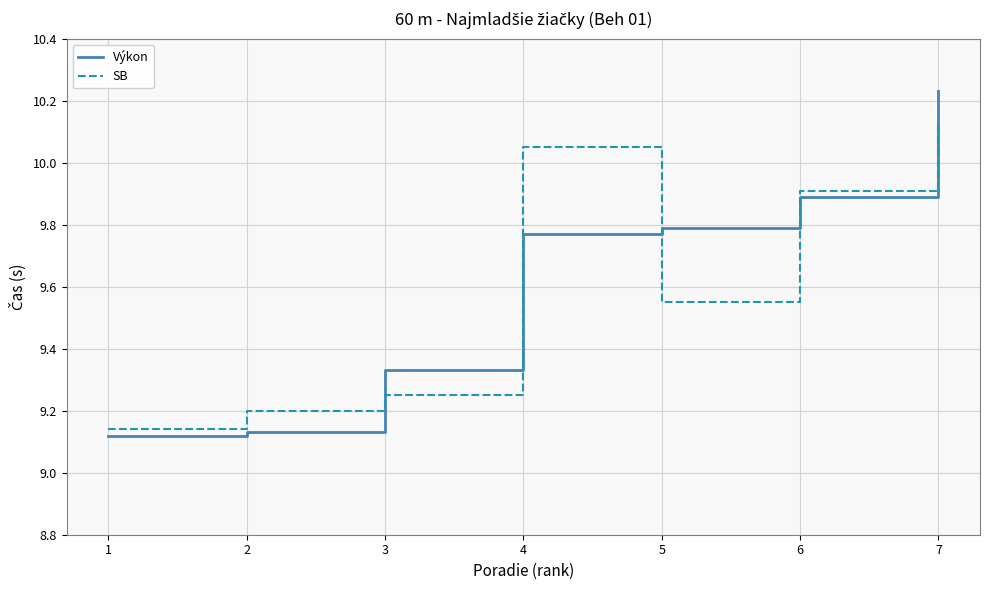

Does the chart have visible grid lines?

Yes